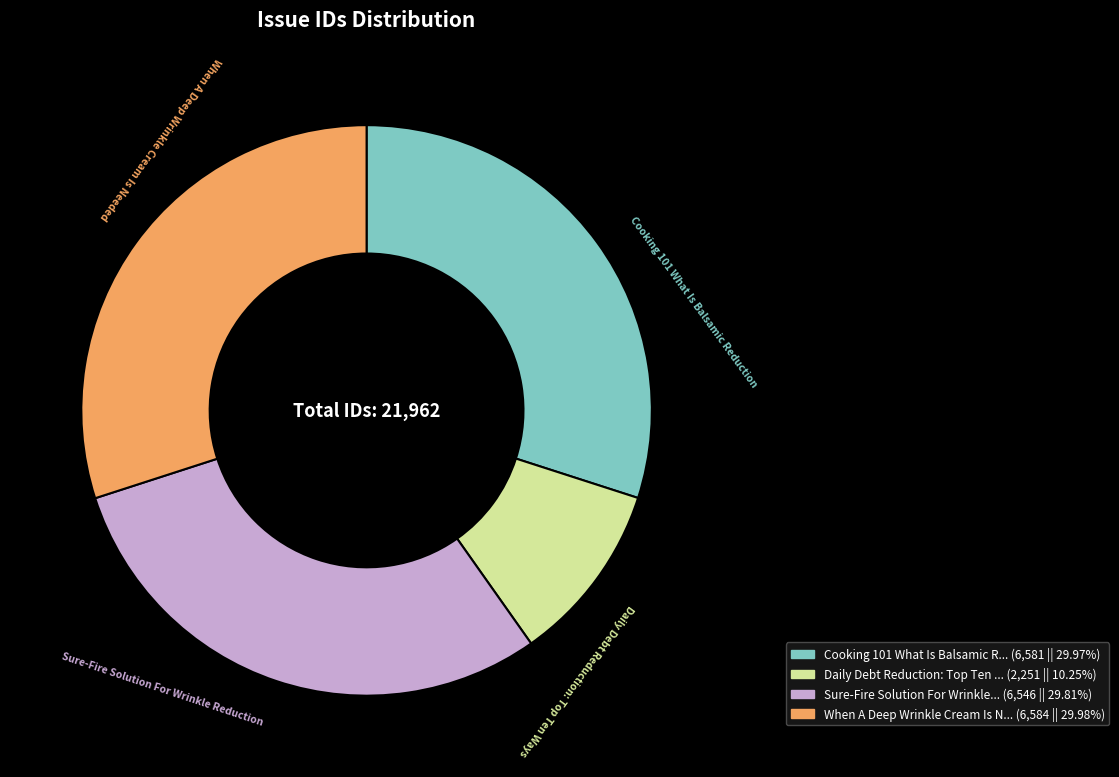

Is there any slice that represents more than half of the pie?

No